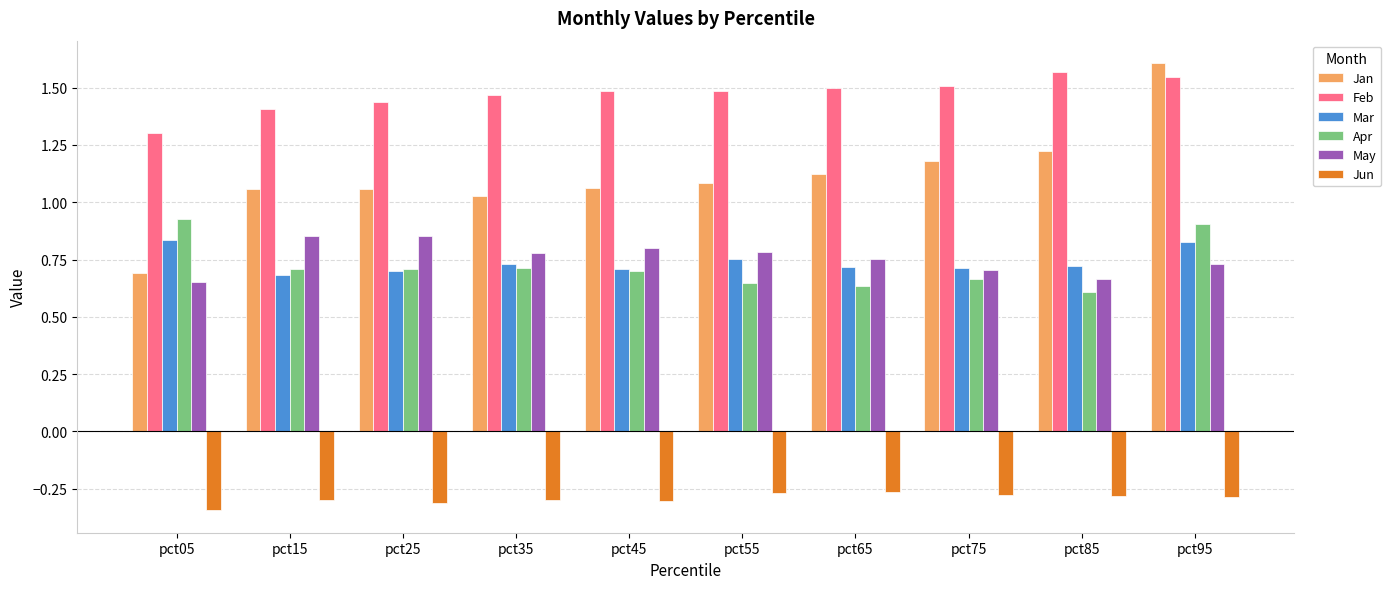

Where is Mar nearest to the value 0?

pct15